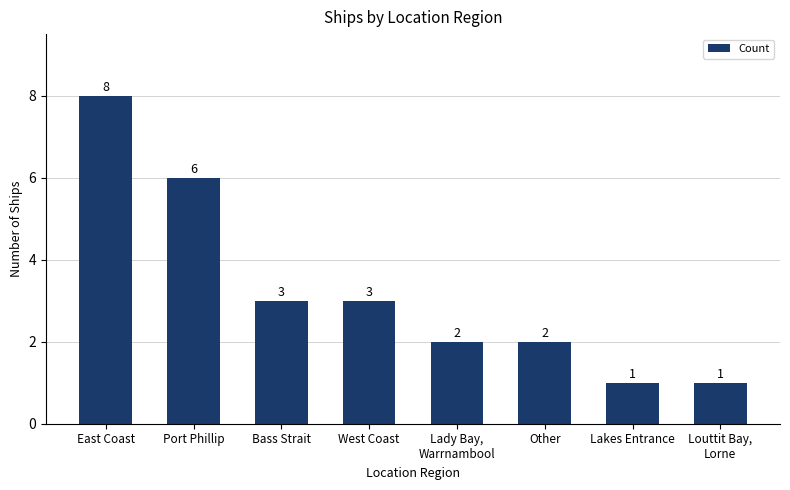

What is the minimum value shown in the chart?

1